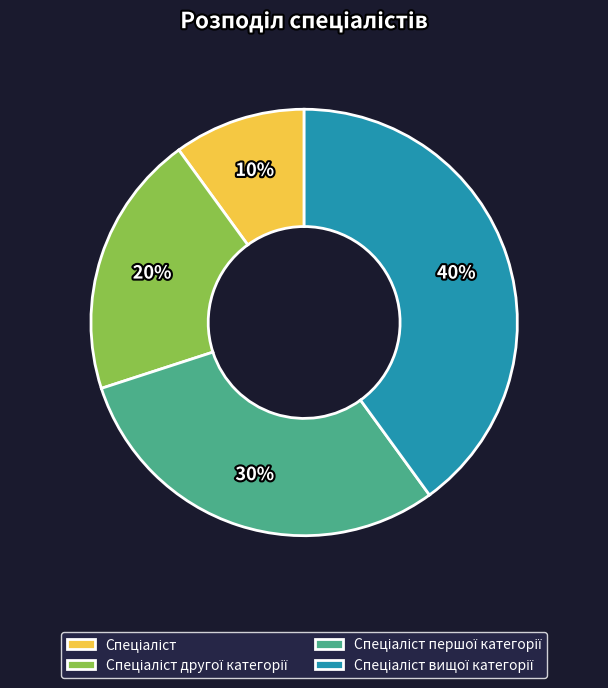

To the nearest percent, what is the average slice percentage?

25%